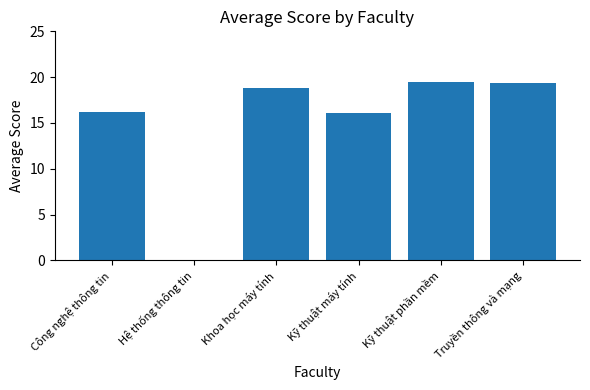

At which label does the data first exceed 18?

Khoa học máy tính